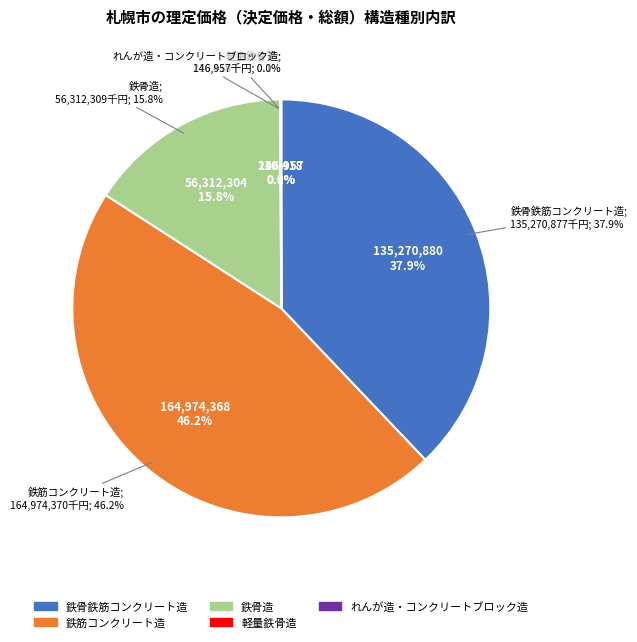

To the nearest percent, what is the difference between the largest and smallest slice percentages?

46%